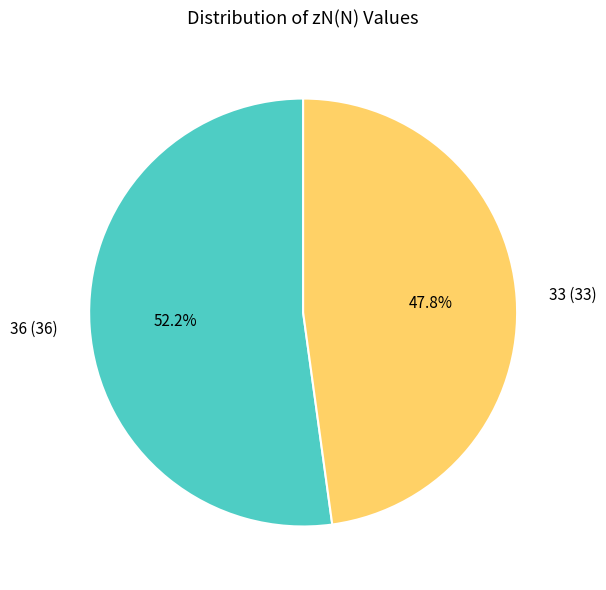

True or false: 36 accounts for 42% of the total.

False